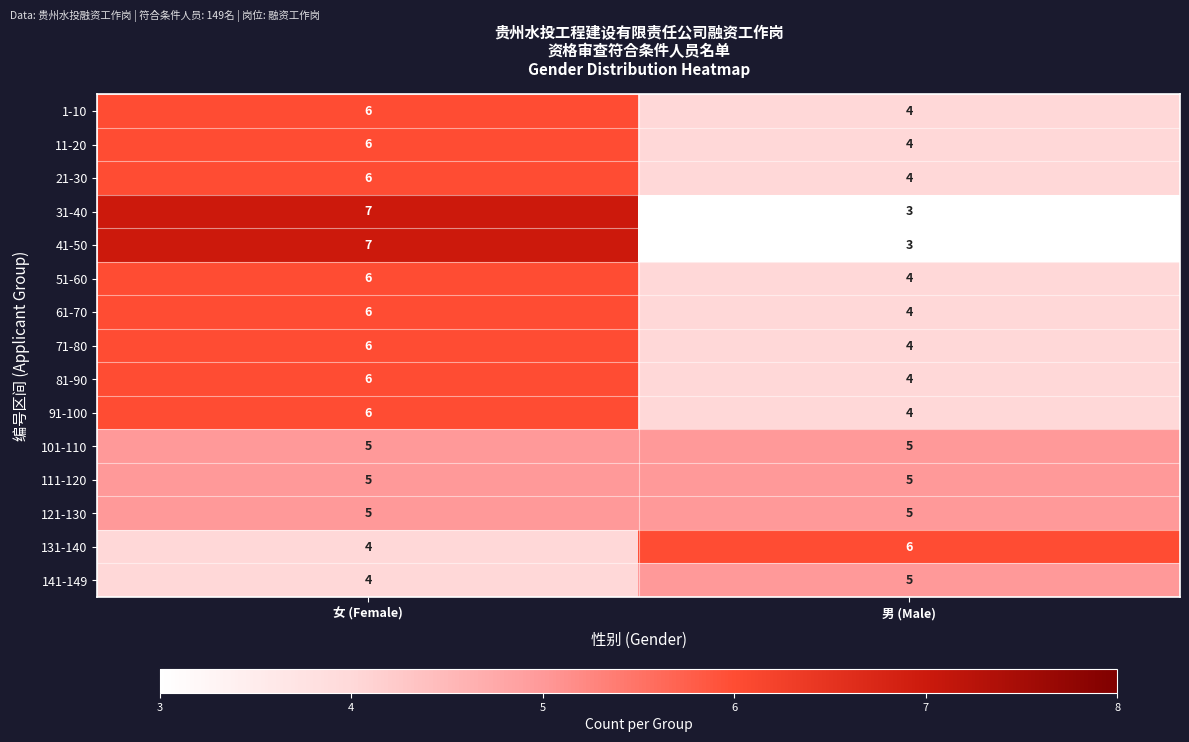

List the labels in order of 81-90 value, largest first.

女 (Female), 男 (Male)